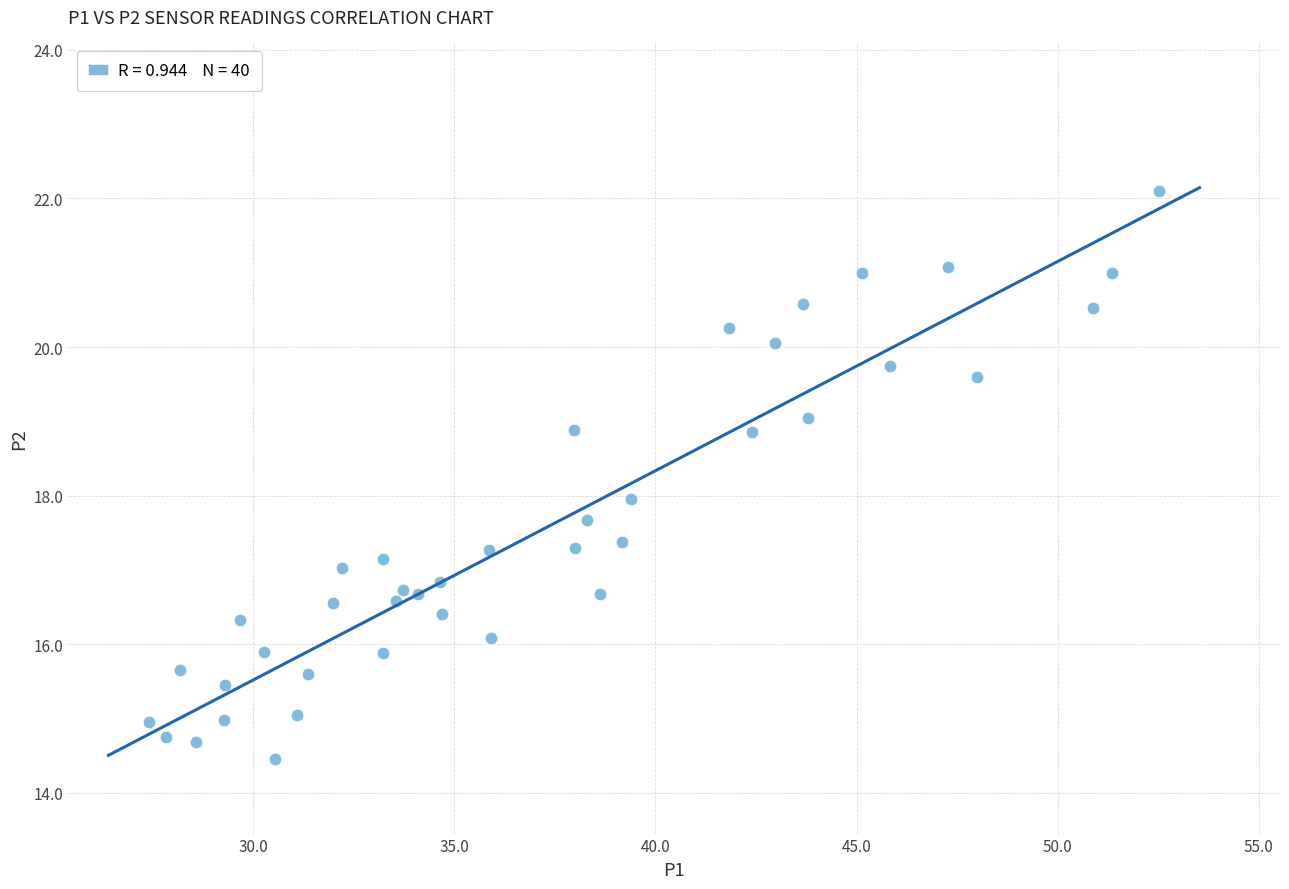

What is the range of X values (max minus min)?

25.1